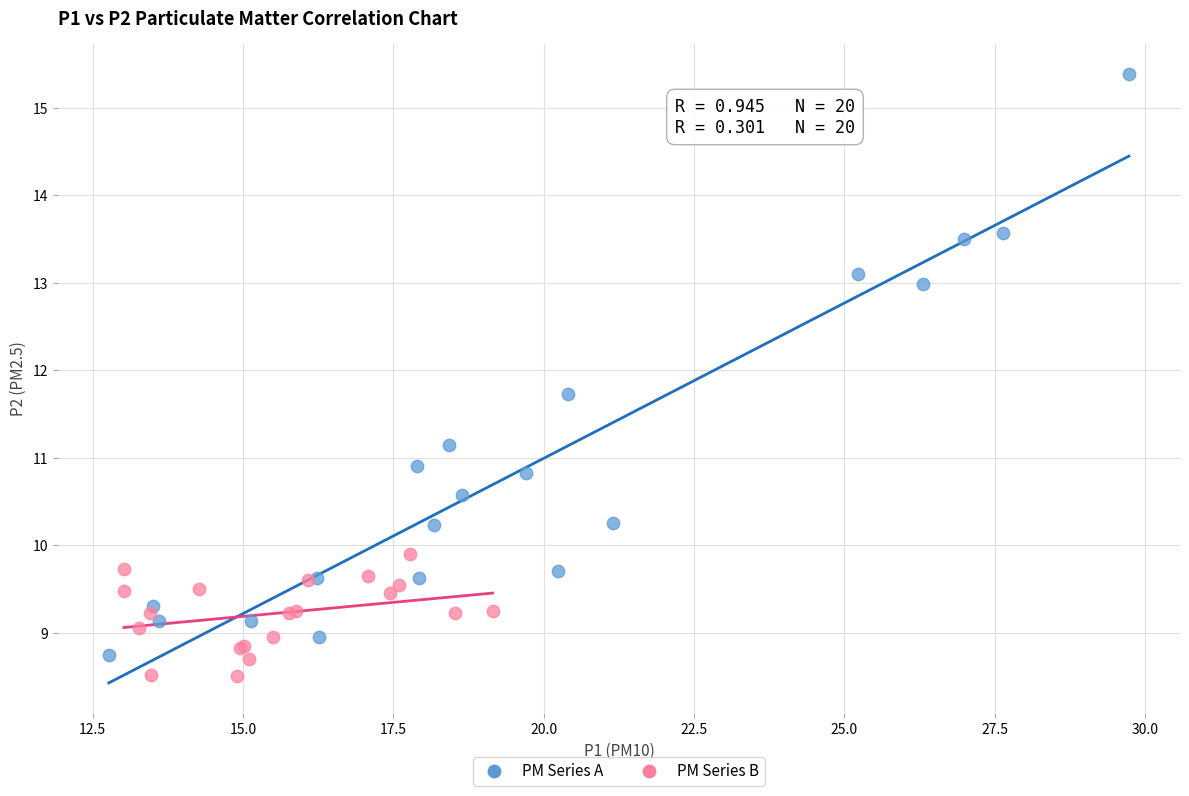

Which series contains the highest Y value?

PM Series A